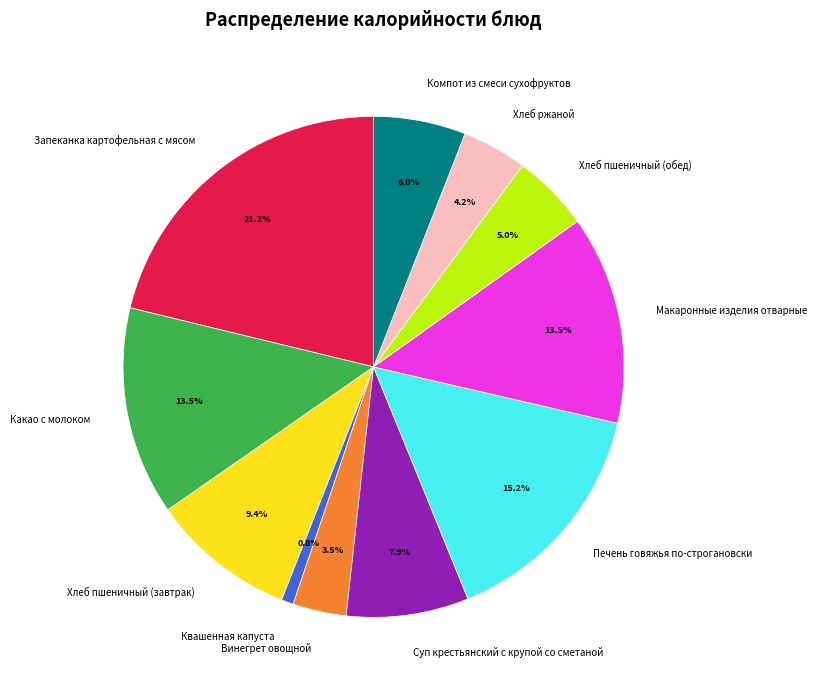

Between Хлеб пшеничный (обед) and Хлеб ржаной, which is larger?

Хлеб пшеничный (обед)